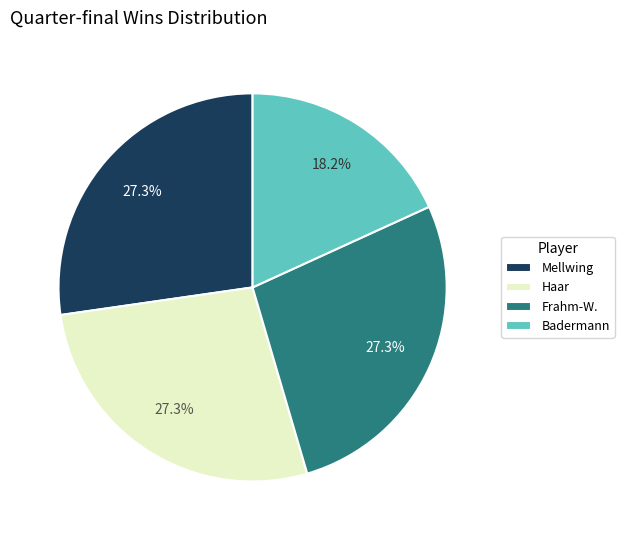

Between Badermann and Haar, which is larger?

Haar